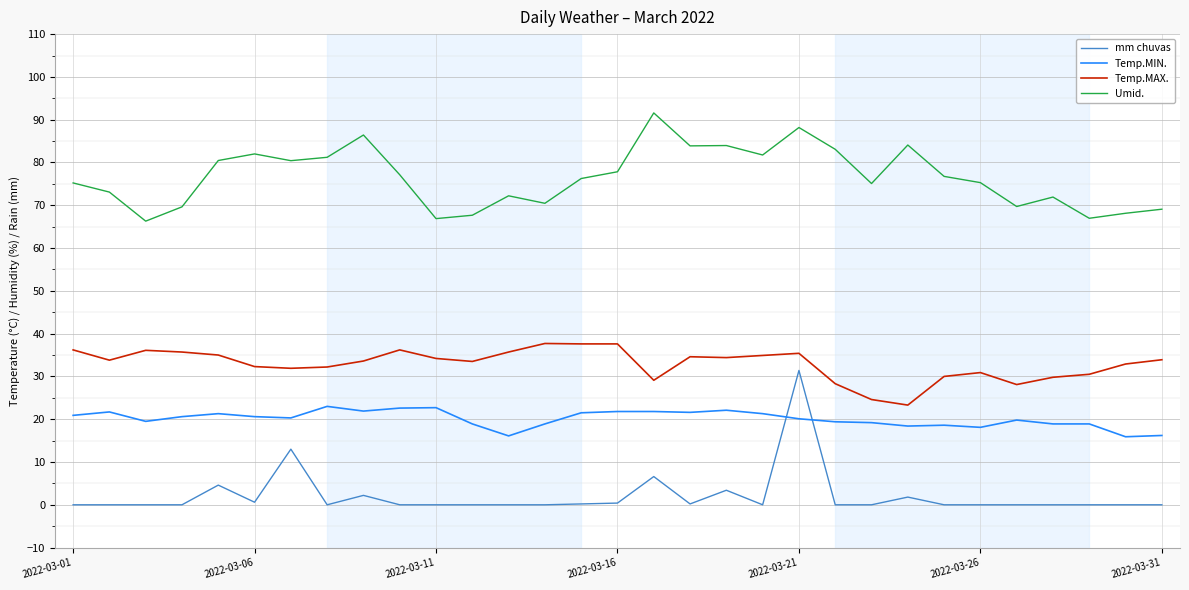

List the series in order of their peak value, lowest first.

Temp.MIN., mm chuvas, Temp.MAX., Umid.